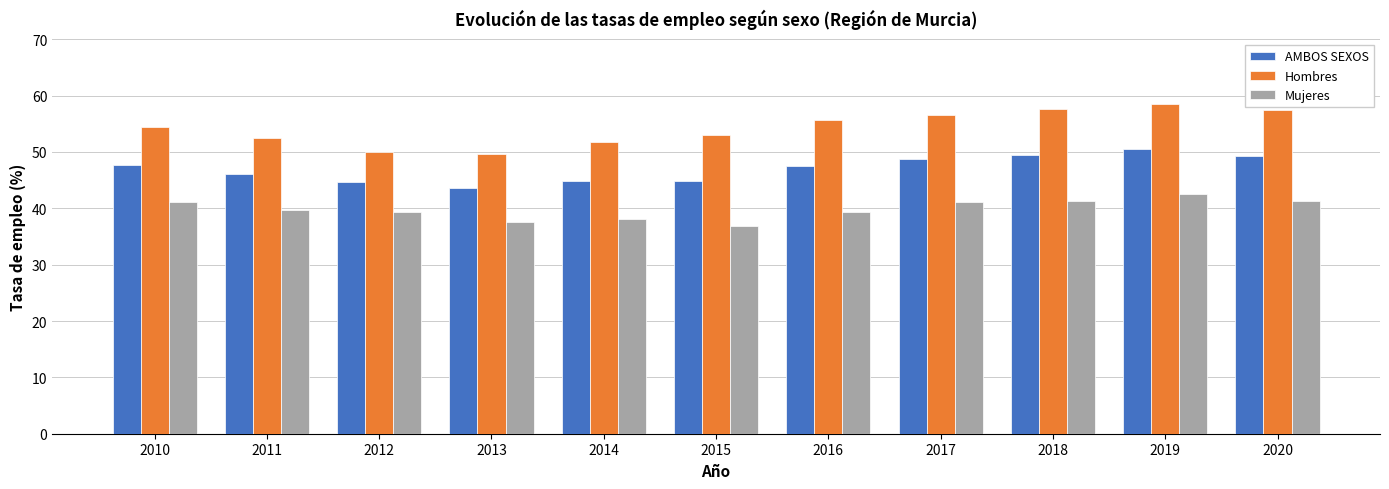

What is the total value across all series at 2019?

151.4